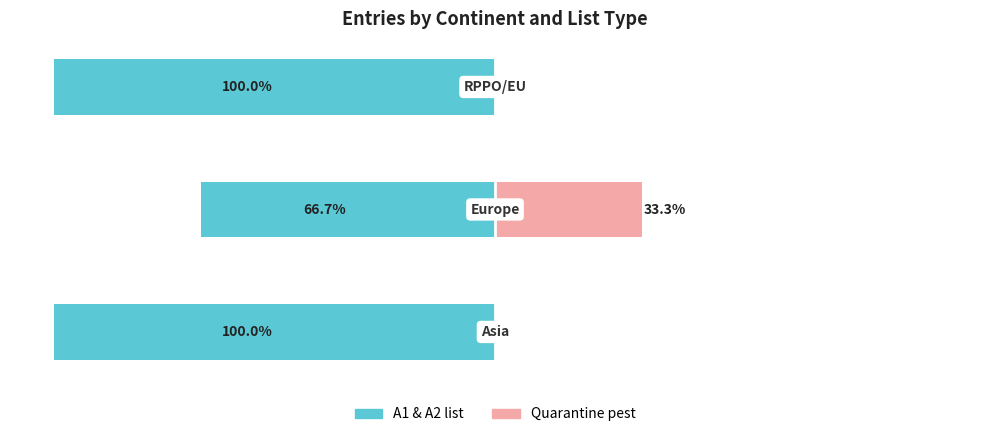

At 0, list the series in order from largest to smallest.

Quarantine pest, A1 & A2 list